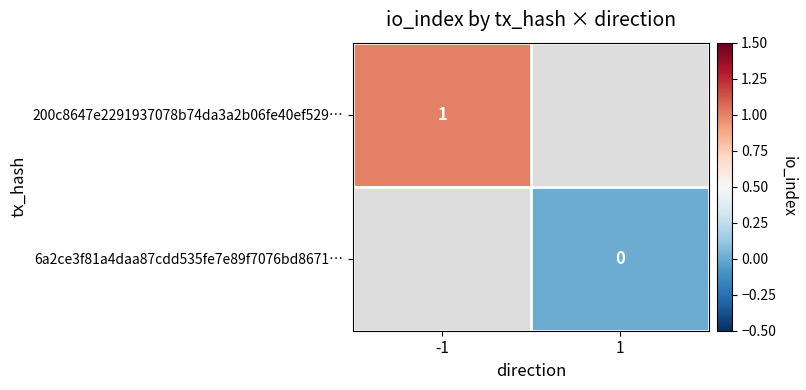

The 200c8647e2291937078b74da3a2b06fe40ef529… series shows 1 at -1. True or false?

True